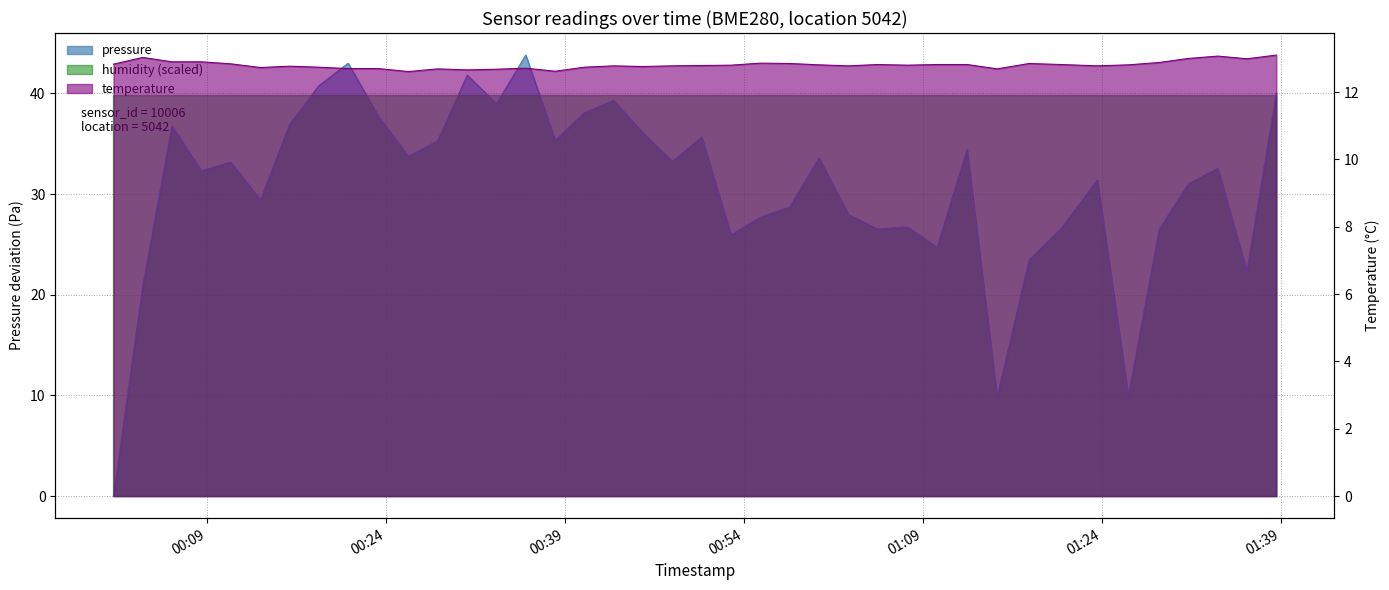

Which series has the largest range (max minus min)?

pressure